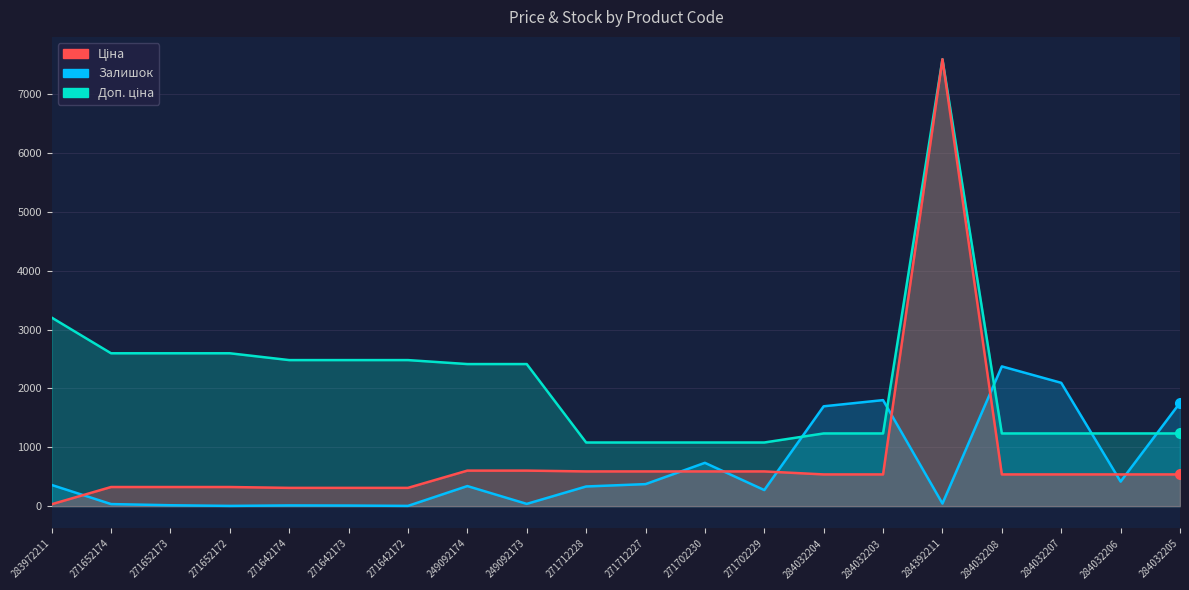

Which category has the highest value in the Ціна series?

284392211